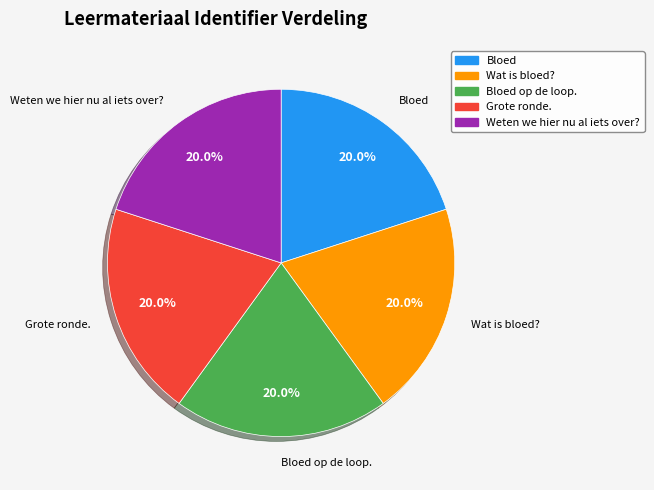

Is there any slice that represents more than half of the pie?

No